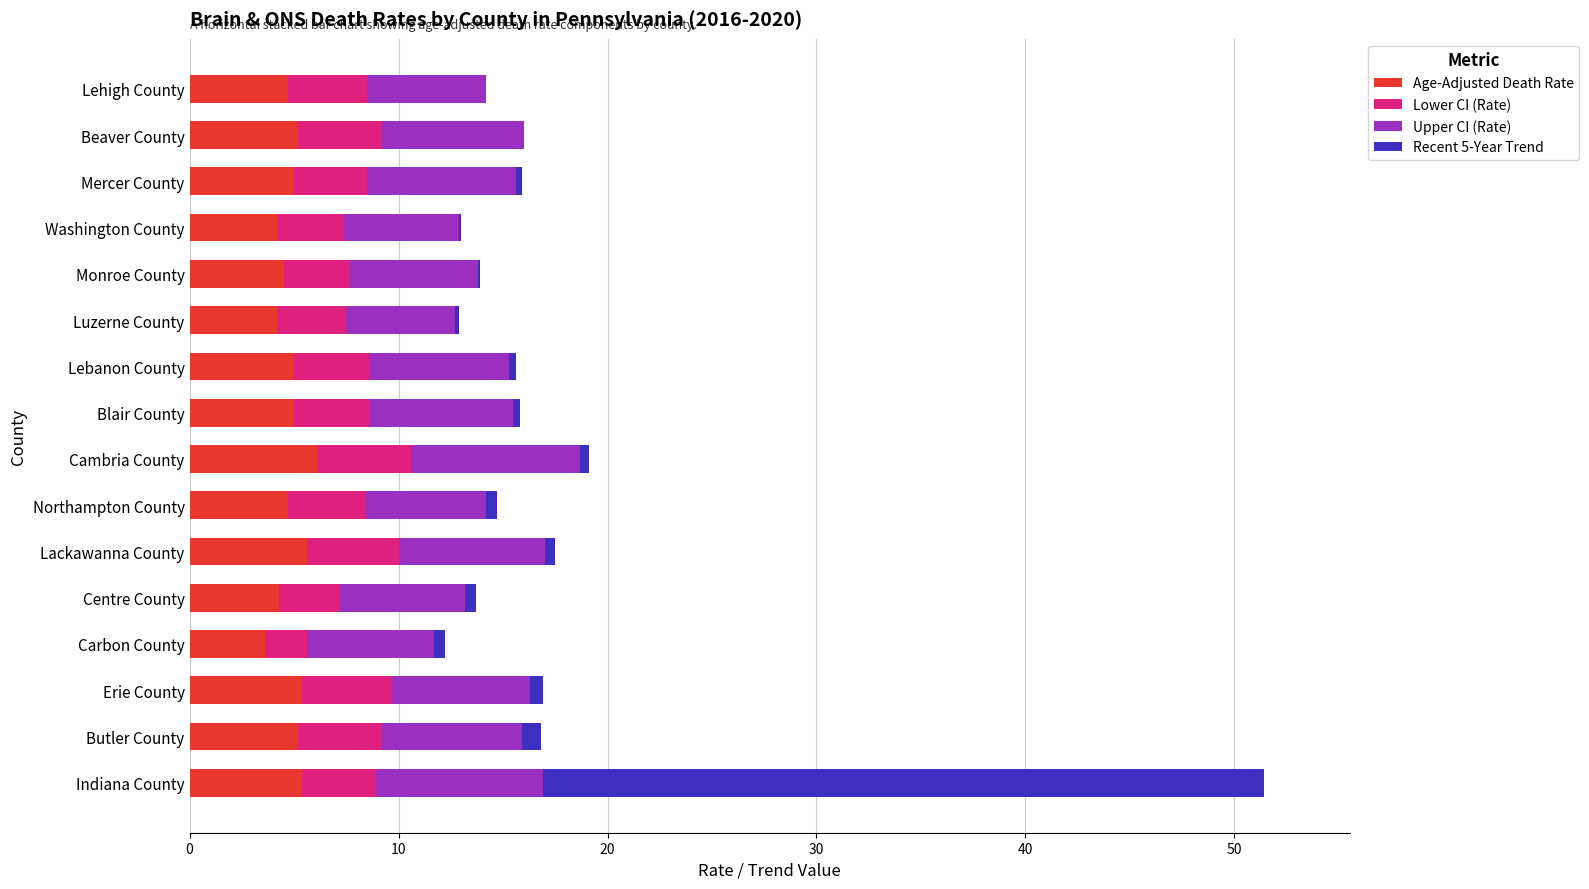

Is it true that Age-Adjusted Death Rate equals 7.2 at Washington County?

False